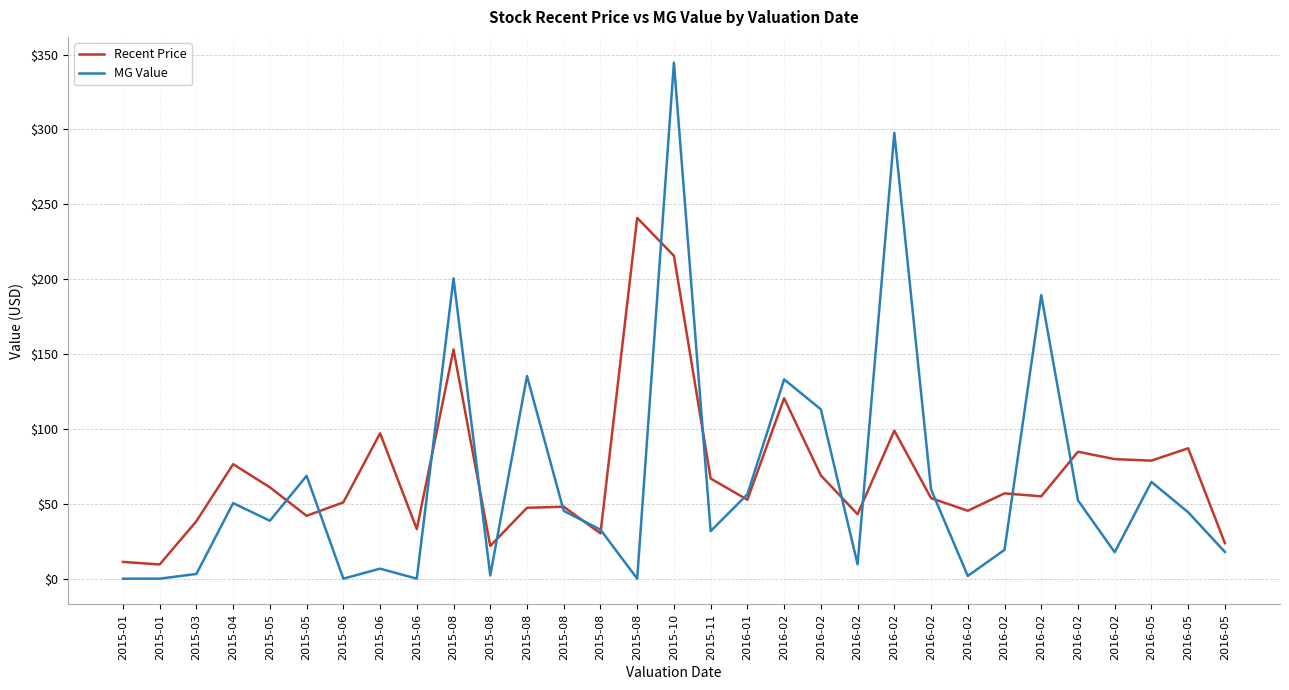

Does the chart have visible grid lines?

Yes